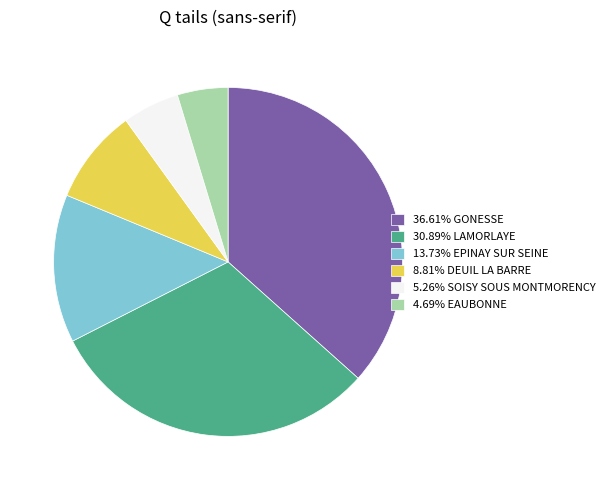

What is the ratio of the value at 4.69% EAUBONNE to the value at 5.26% SOISY SOUS MONTMORENCY?

0.9